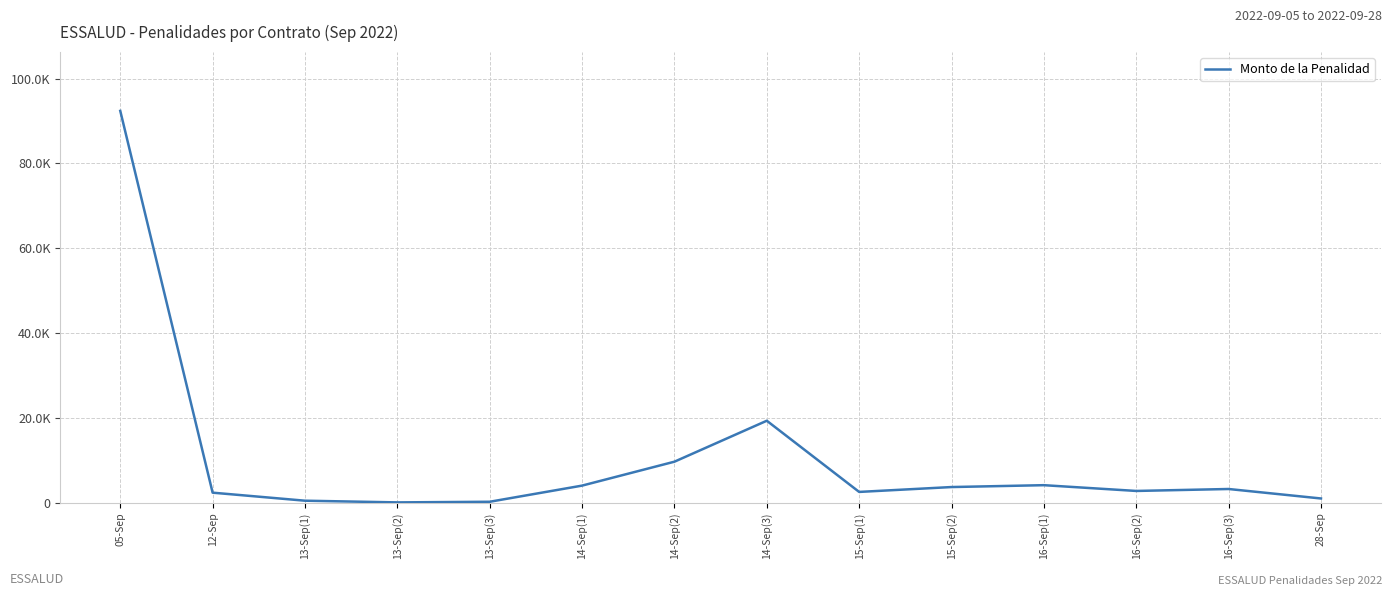

What is the sum of all values?

145778.1